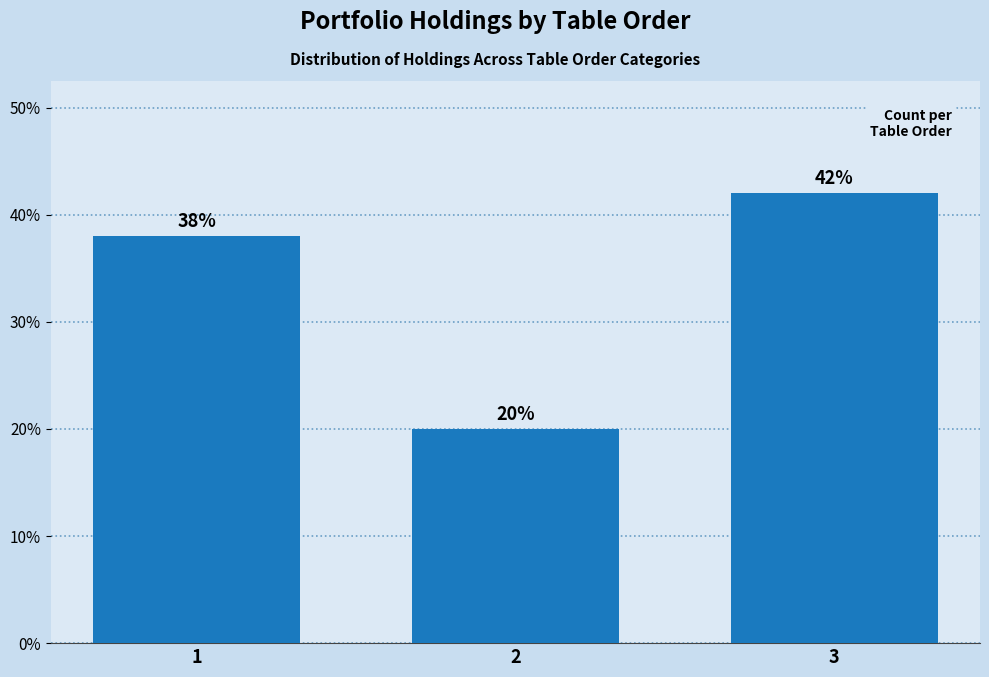

Reading right to left, transcribe all the data shown in this chart.

42	20	38